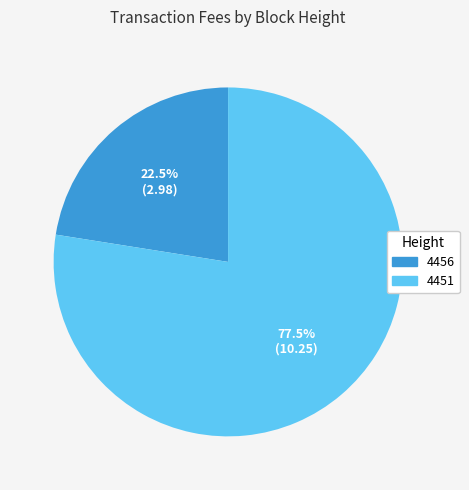

To the nearest percent, what is the difference between the 4451 and 4456 slice percentages?

55%